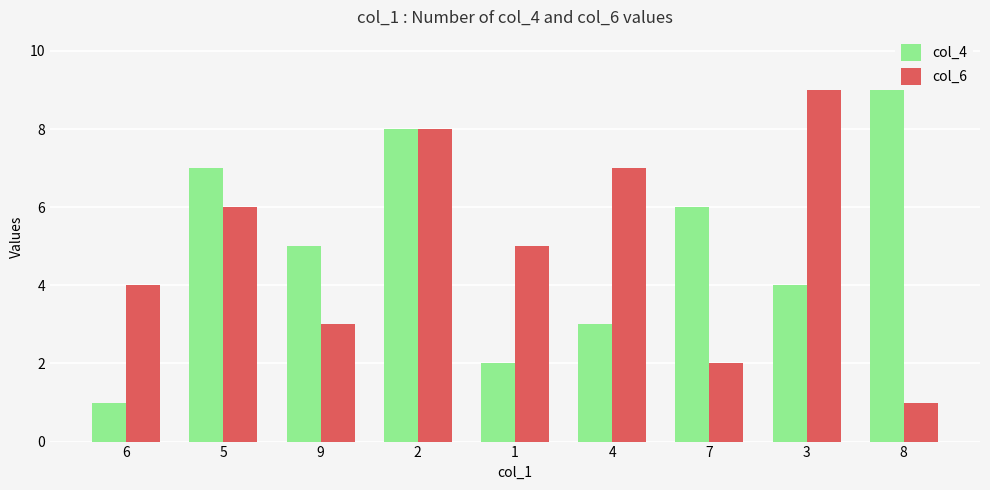

At which category is the sum across all series the highest?

2